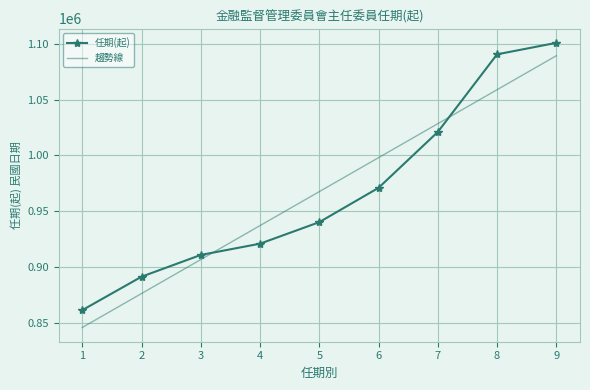

What is the smallest value displayed?

861216